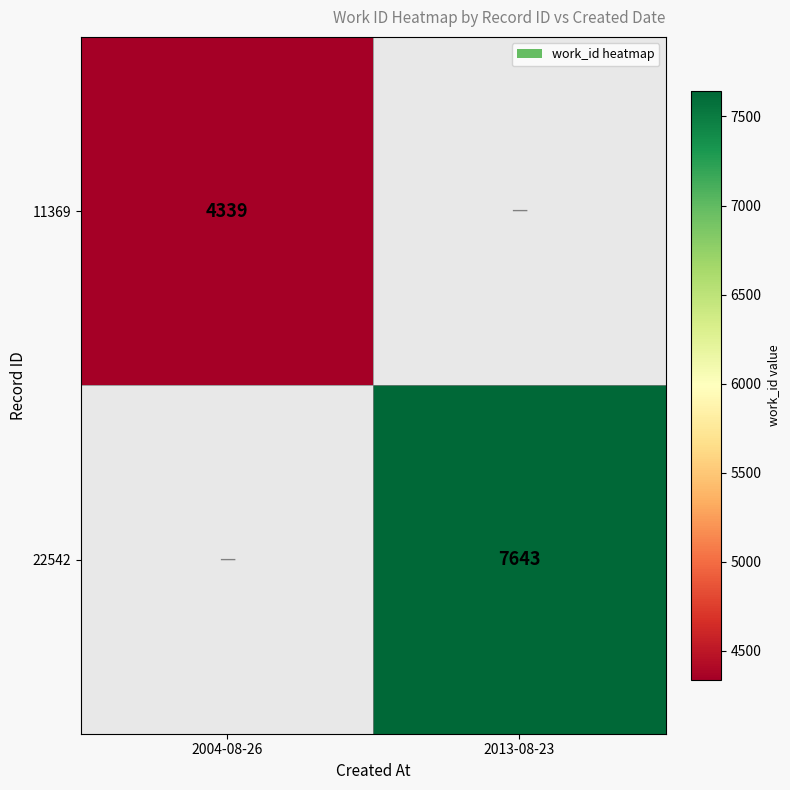

Count the number of categories in the chart.

2